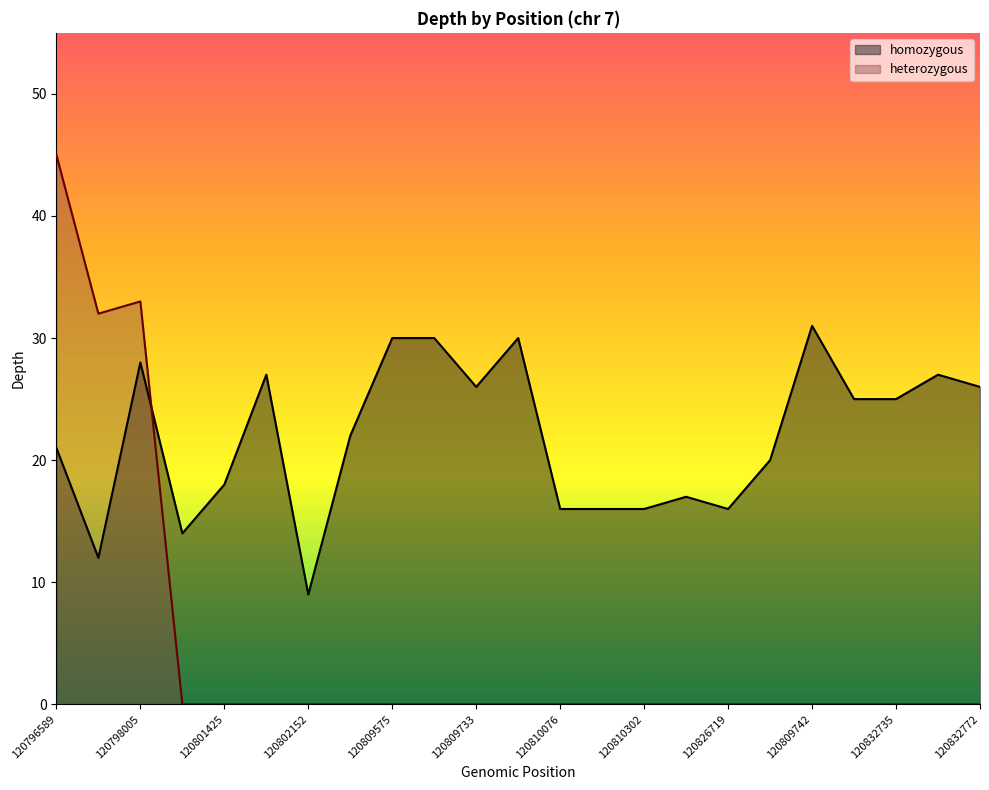

At which category does homozygous reach its first local valley?

120797008